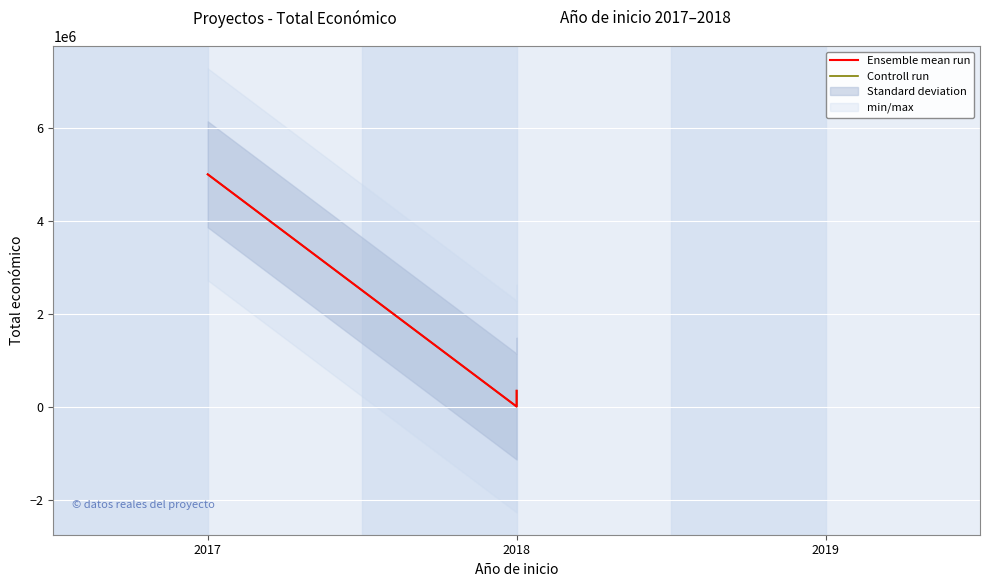

How many lines are shown in the chart?

2